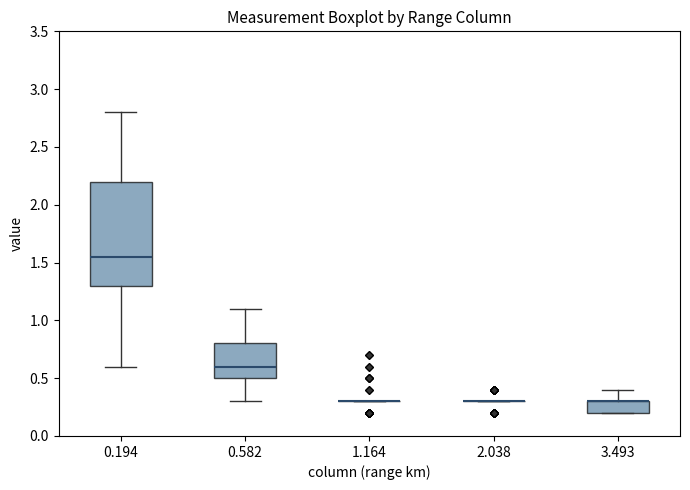

Comparing the boxes themselves (not the whiskers), which one is the tallest?

0.194